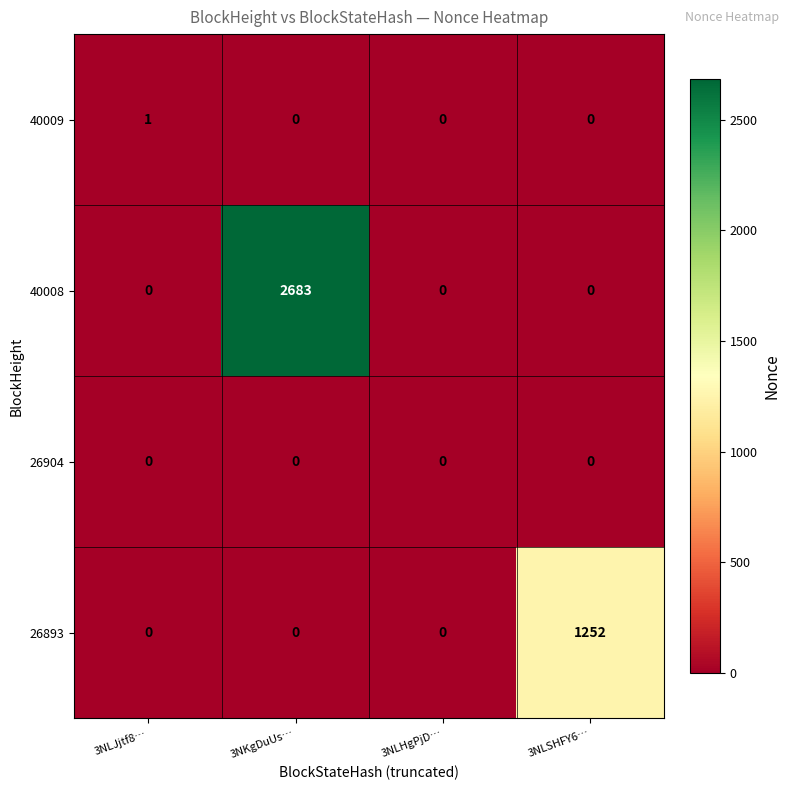

List the series in order of their peak value, highest first.

40008, 26893, 40009, 26904